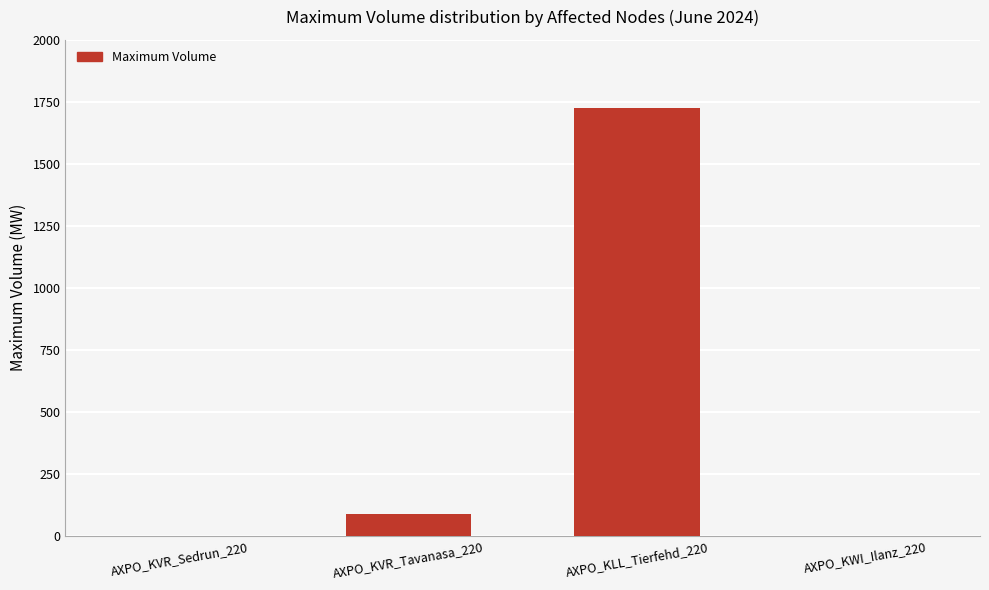

What is the sum of all values?

1815